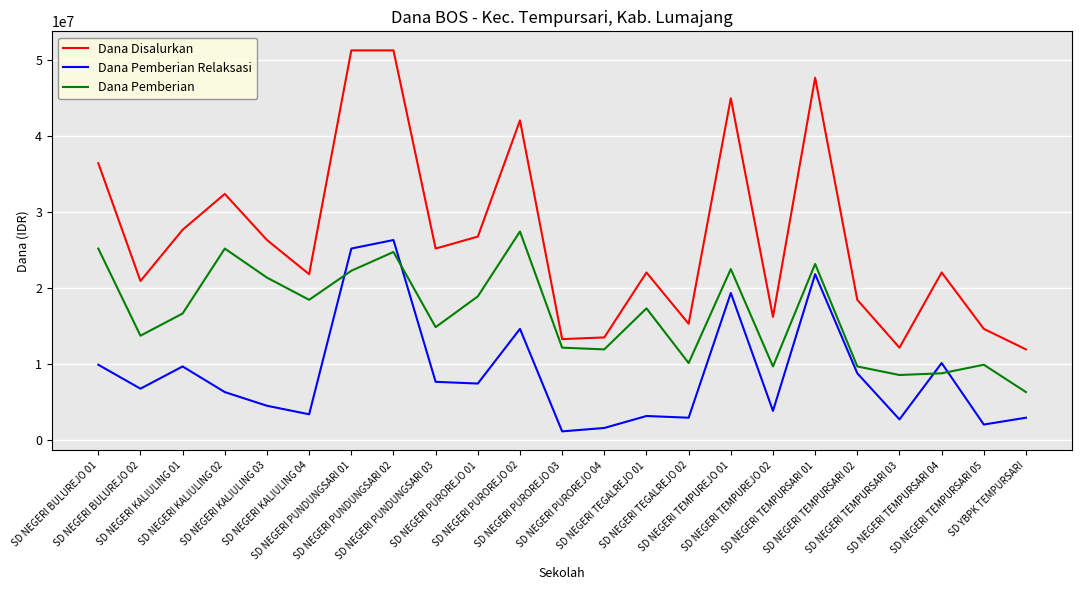

The Dana Pemberian series shows 21375000 at SD NEGERI KALIULING 03. True or false?

True